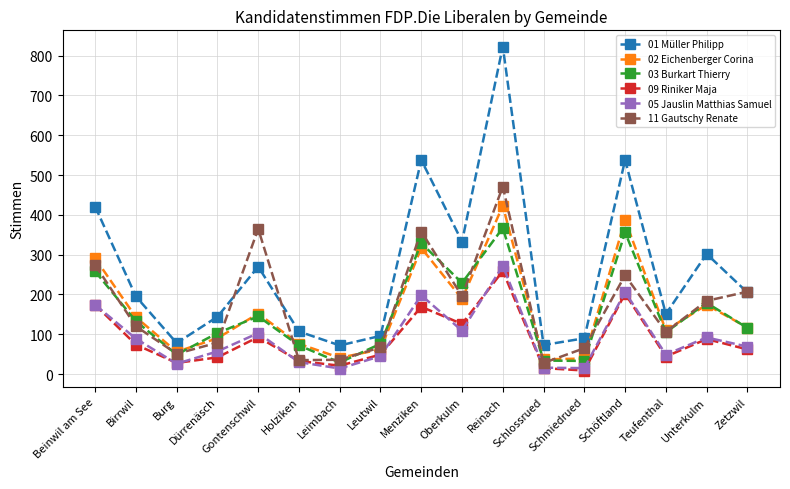

Is the value of 03 Burkart Thierry at Schmiedrued greater than the value of 11 Gautschy Renate at Burg?

No